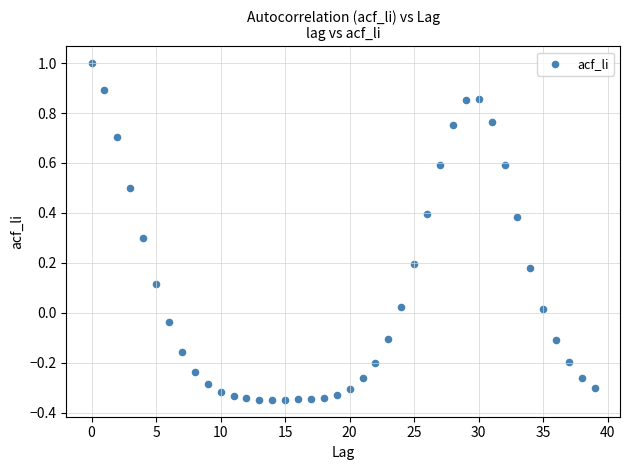

What is the range of Y values (max minus min)?

1.3